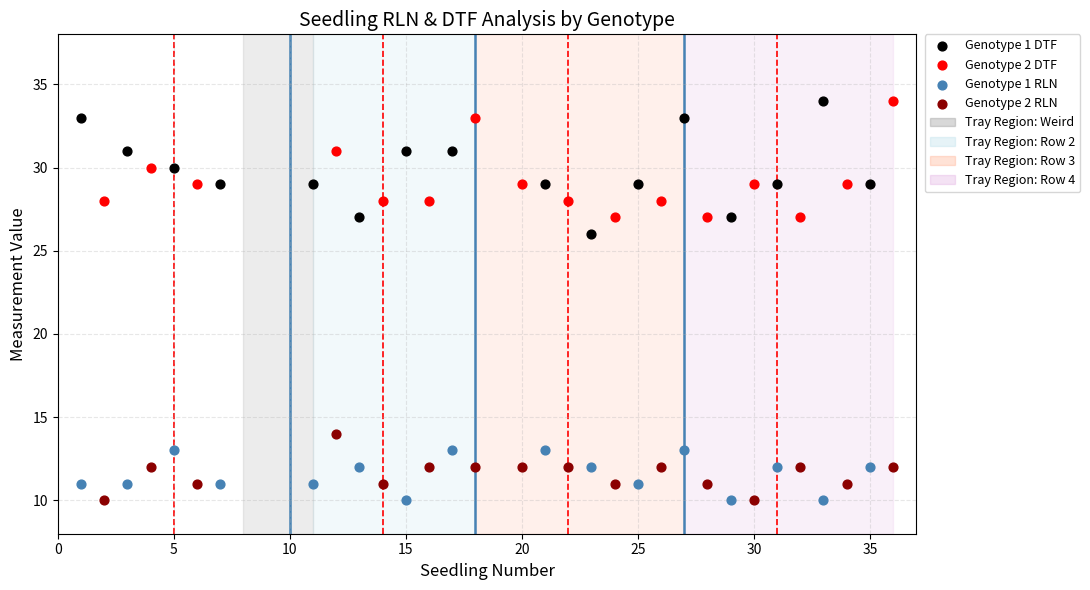

Which series has the largest Y range (max minus min)?

Genotype 1 DTF